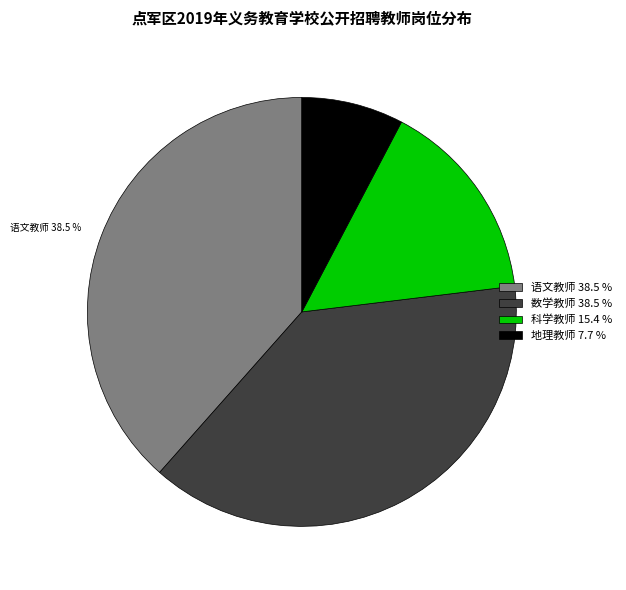

Does any single category account for the majority?

No